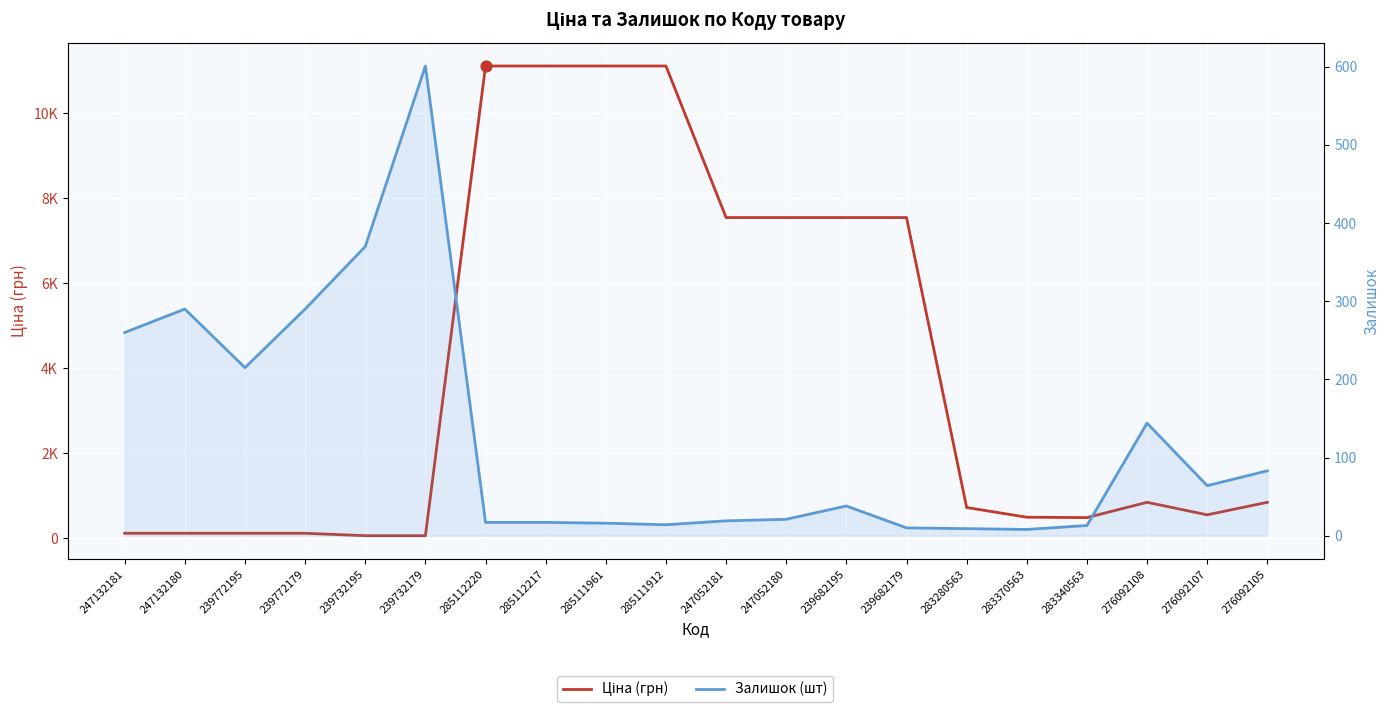

Which series has the largest Y range (max minus min)?

Ціна (грн)